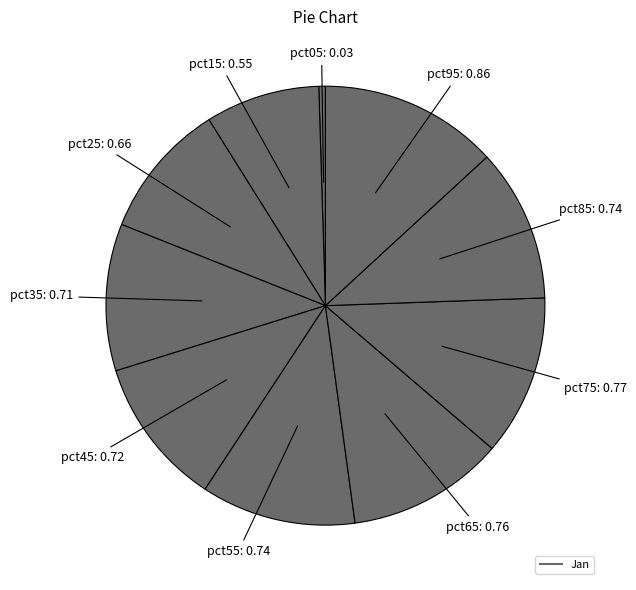

Count the number of slices in the pie.

10